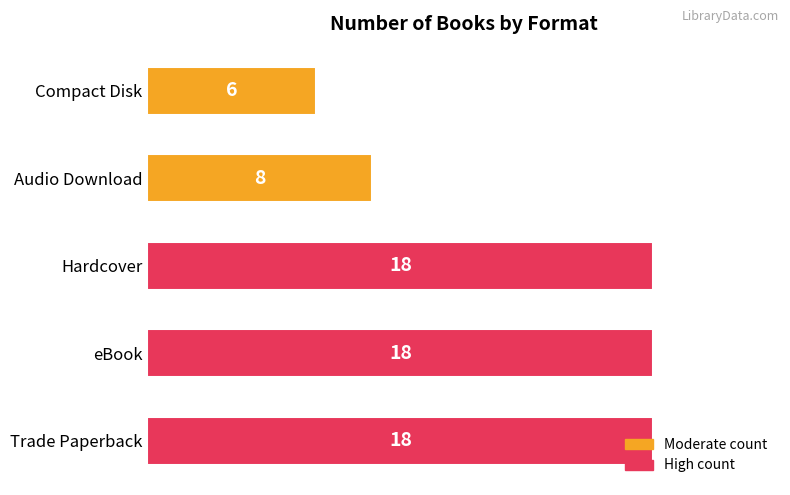

The chart shows a value of 18 at eBook. True or false?

True